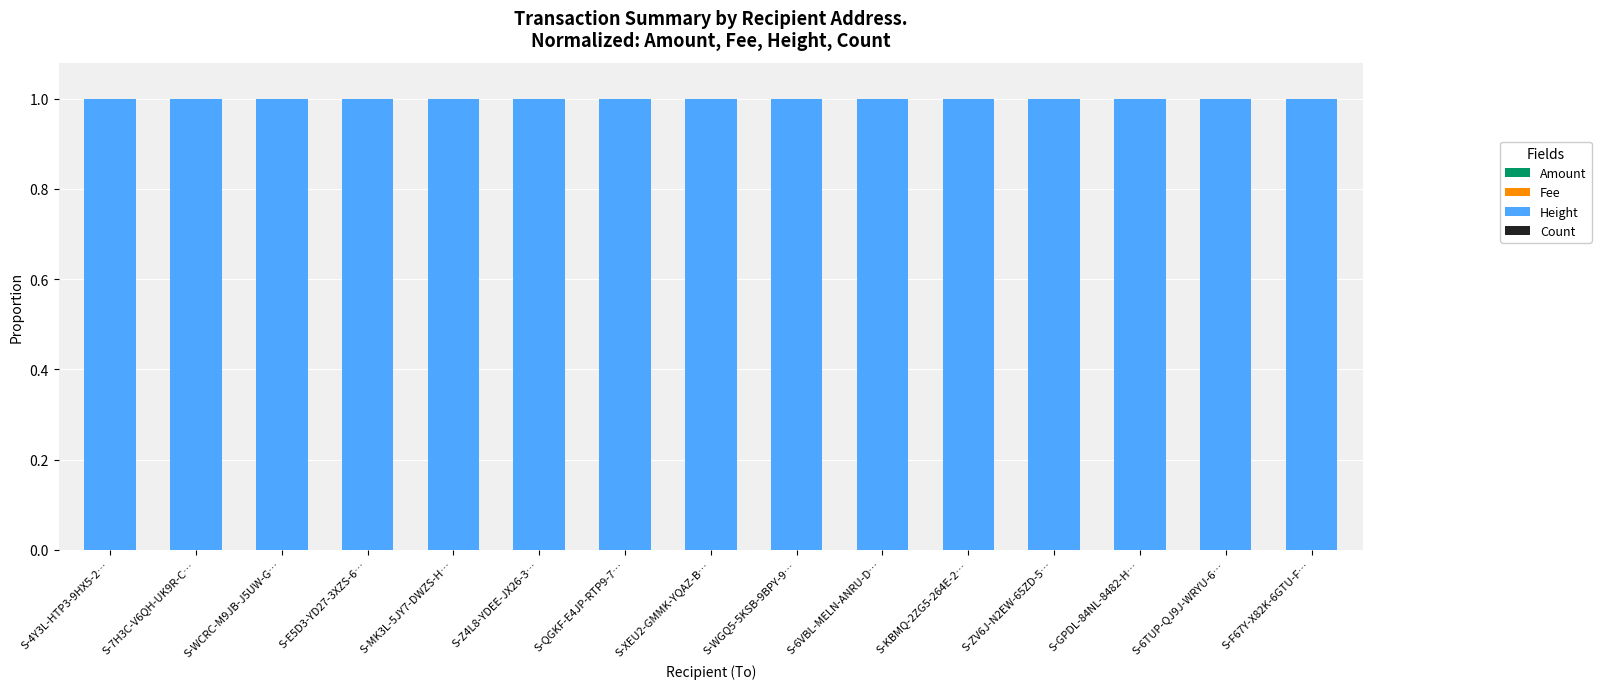

How many data points does each series have?

15